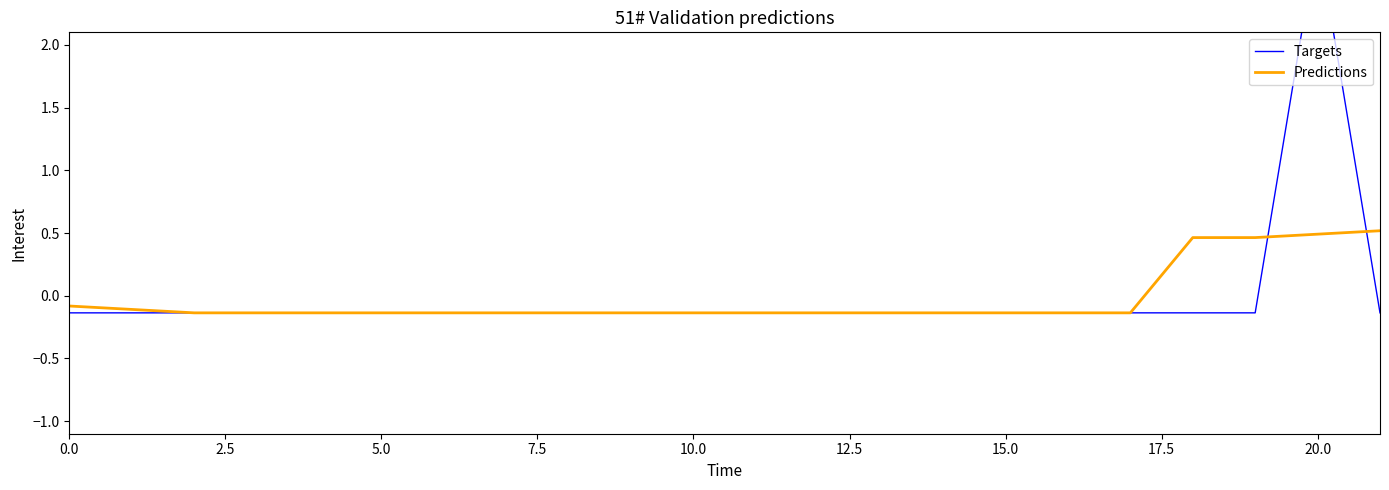

The Predictions series shows -0.1 at 0.0. True or false?

True